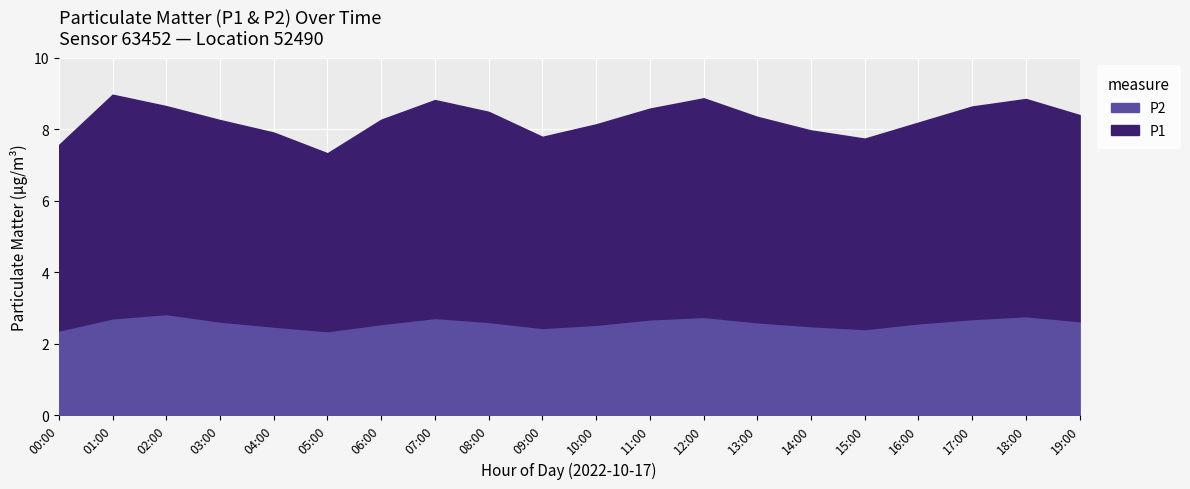

True or false: P2 and P1 intersect in this chart.

False